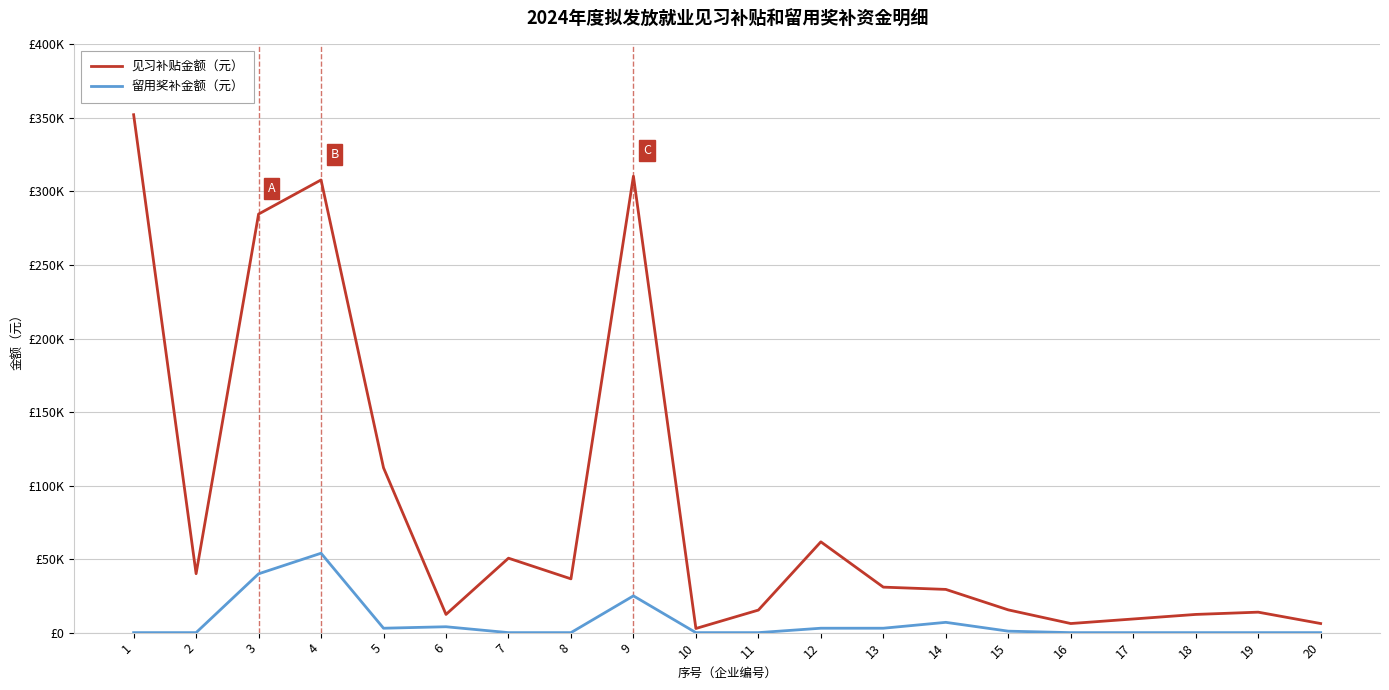

List the labels in order of 见习补贴金额（元） value, smallest first.

10, 16, 20, 17, 6, 18, 19, 11, 15, 14, 13, 8, 2, 7, 12, 5, 3, 4, 9, 1